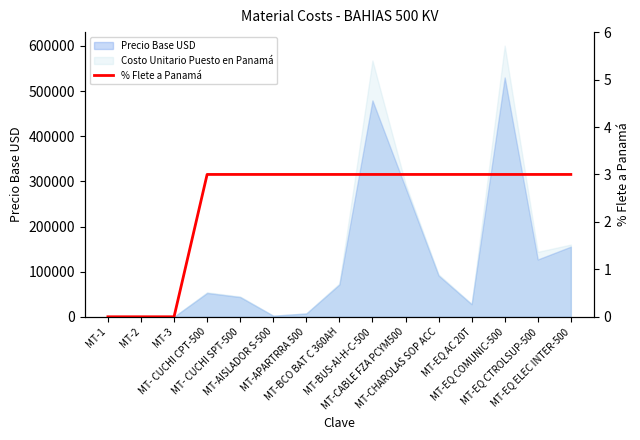

What is the label of the 11th point from the left?

MT-CHAROLAS SOP ACC